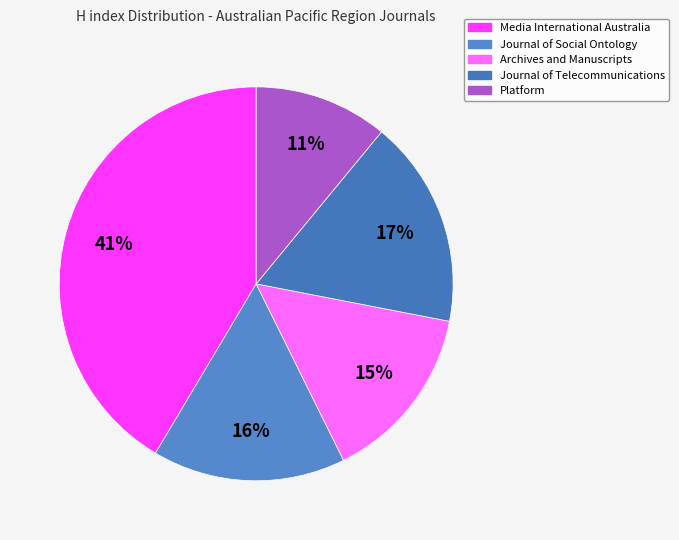

Which slice is the largest?

Media International Australia